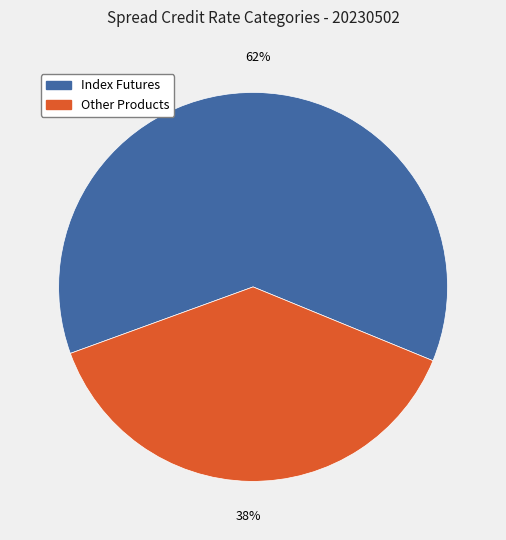

Rank the categories by value from lowest to highest.

Other Products, Index Futures